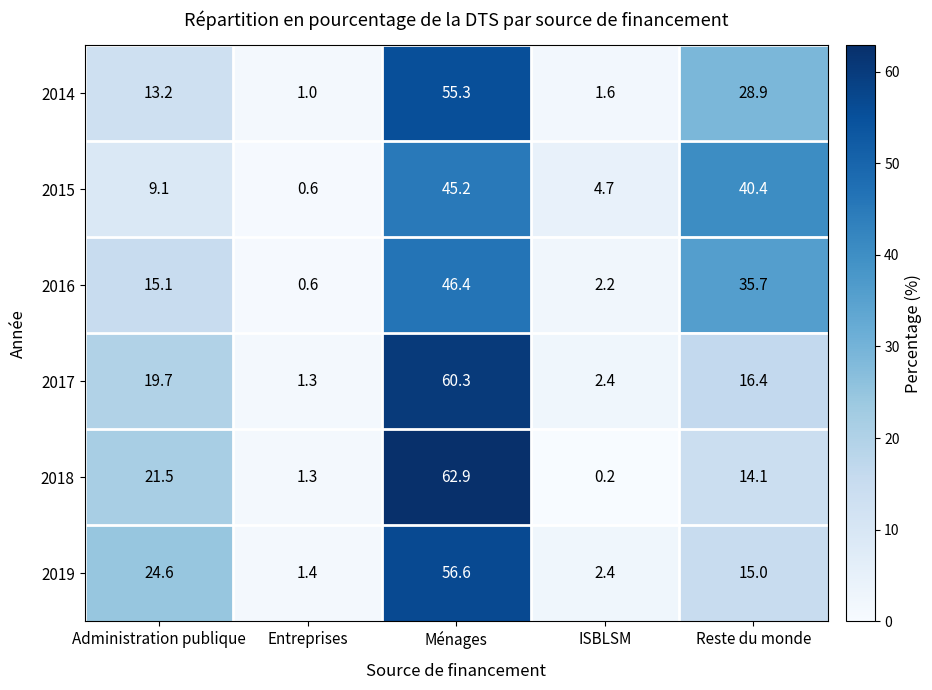

Which series has the widest spread of values?

2018